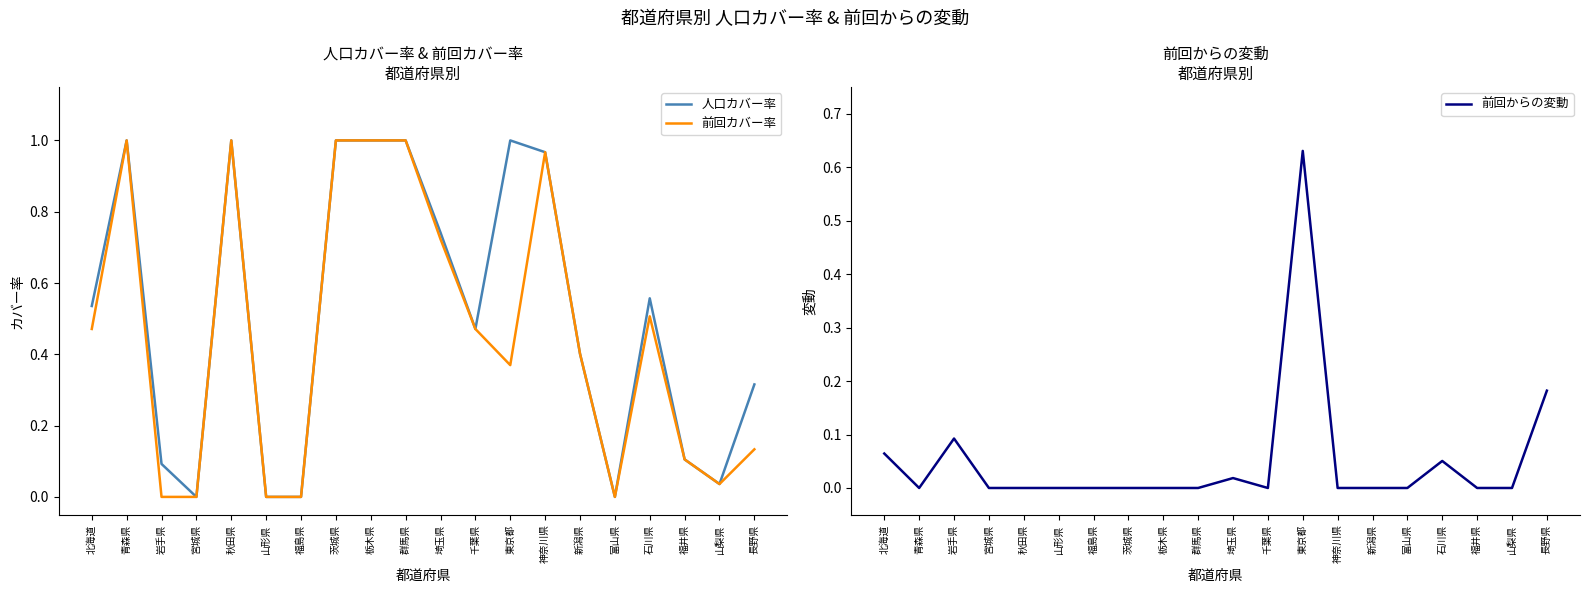

Is it true that 人口カバー率 equals 0.0 at 富山県?

True